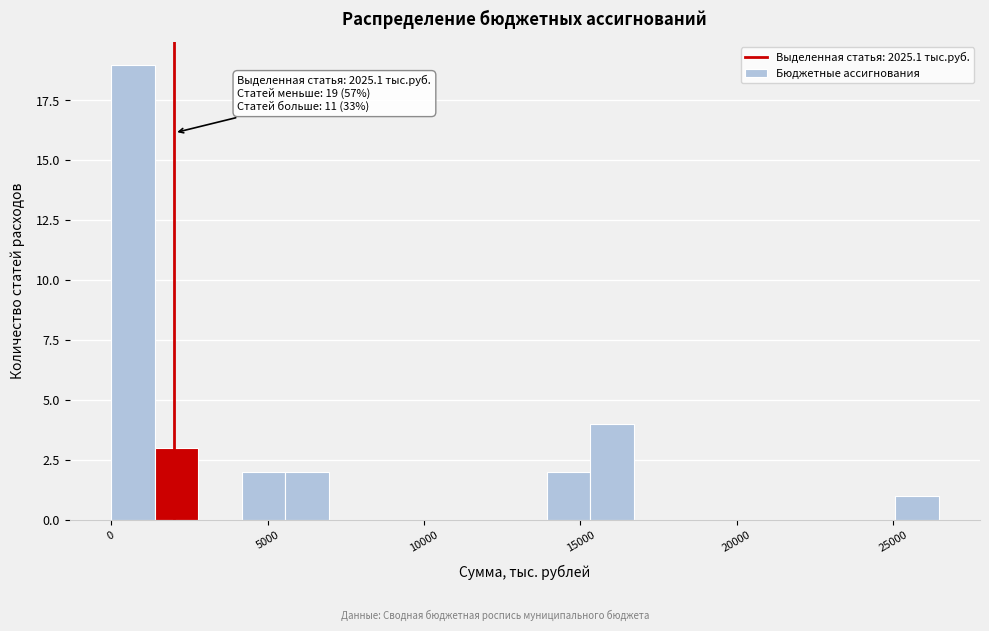

Around what value on the x-axis is the tallest bar? Give the approximate position of its centre, as read against the axis.

500